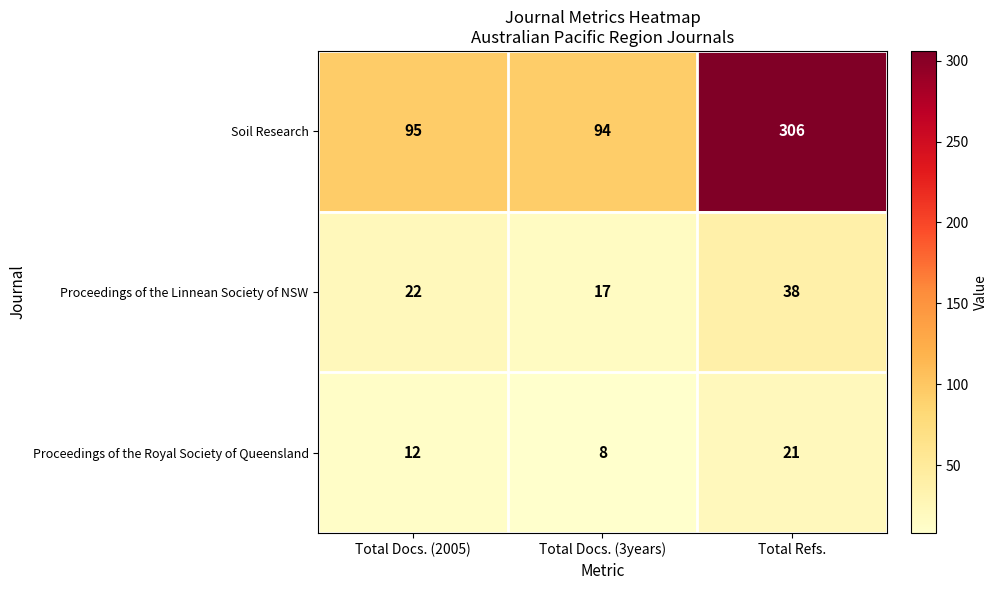

Which series has the widest spread of values?

Soil Research